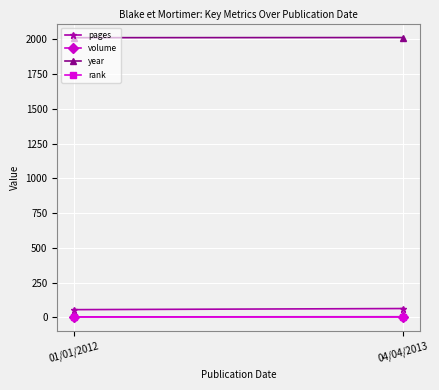

List the series in order of their peak value, highest first.

year, pages, volume, rank